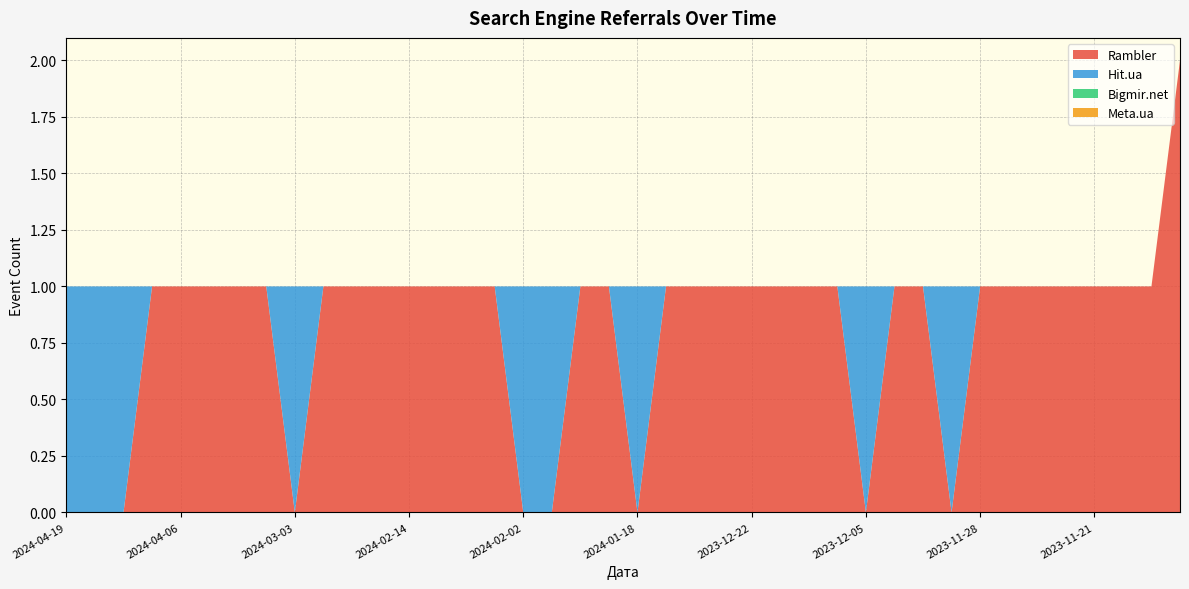

Reading right to left, list all the values displayed in this chart.

Rambler: 2023-11-15=2	2023-11-18=1	2023-11-19=1	2023-11-21=1	2023-11-24=1	2023-11-25=1	2023-11-26=1	2023-11-28=1	2023-11-30=0	2023-12-02=1	2023-12-04=1	2023-12-05=0	2023-12-08=1	2023-12-17=1	2023-12-19=1	2023-12-22=1	2023-12-23=1	2024-01-10=1	2024-01-12=1	2024-01-18=0	2024-01-24=1	2024-01-27=1	2024-01-28=0	2024-02-02=0	2024-02-05=1	2024-02-06=1	2024-02-08=1	2024-02-14=1	2024-02-17=1	2024-02-20=1	2024-02-21=1	2024-03-03=0	2024-03-10=1	2024-03-28=1	2024-04-02=1	2024-04-06=1	2024-04-07=1	2024-04-11=0	2024-04-14=0	2024-04-19=0
Hit.ua: 2023-11-15=0	2023-11-18=0	2023-11-19=0	2023-11-21=0	2023-11-24=0	2023-11-25=0	2023-11-26=0	2023-11-28=0	2023-11-30=1	2023-12-02=0	2023-12-04=0	2023-12-05=1	2023-12-08=0	2023-12-17=0	2023-12-19=0	2023-12-22=0	2023-12-23=0	2024-01-10=0	2024-01-12=0	2024-01-18=1	2024-01-24=0	2024-01-27=0	2024-01-28=1	2024-02-02=1	2024-02-05=0	2024-02-06=0	2024-02-08=0	2024-02-14=0	2024-02-17=0	2024-02-20=0	2024-02-21=0	2024-03-03=1	2024-03-10=0	2024-03-28=0	2024-04-02=0	2024-04-06=0	2024-04-07=0	2024-04-11=1	2024-04-14=1	2024-04-19=1
Bigmir.net: 2023-11-15=0	2023-11-18=0	2023-11-19=0	2023-11-21=0	2023-11-24=0	2023-11-25=0	2023-11-26=0	2023-11-28=0	2023-11-30=0	2023-12-02=0	2023-12-04=0	2023-12-05=0	2023-12-08=0	2023-12-17=0	2023-12-19=0	2023-12-22=0	2023-12-23=0	2024-01-10=0	2024-01-12=0	2024-01-18=0	2024-01-24=0	2024-01-27=0	2024-01-28=0	2024-02-02=0	2024-02-05=0	2024-02-06=0	2024-02-08=0	2024-02-14=0	2024-02-17=0	2024-02-20=0	2024-02-21=0	2024-03-03=0	2024-03-10=0	2024-03-28=0	2024-04-02=0	2024-04-06=0	2024-04-07=0	2024-04-11=0	2024-04-14=0	2024-04-19=0
Meta.ua: 2023-11-15=0	2023-11-18=0	2023-11-19=0	2023-11-21=0	2023-11-24=0	2023-11-25=0	2023-11-26=0	2023-11-28=0	2023-11-30=0	2023-12-02=0	2023-12-04=0	2023-12-05=0	2023-12-08=0	2023-12-17=0	2023-12-19=0	2023-12-22=0	2023-12-23=0	2024-01-10=0	2024-01-12=0	2024-01-18=0	2024-01-24=0	2024-01-27=0	2024-01-28=0	2024-02-02=0	2024-02-05=0	2024-02-06=0	2024-02-08=0	2024-02-14=0	2024-02-17=0	2024-02-20=0	2024-02-21=0	2024-03-03=0	2024-03-10=0	2024-03-28=0	2024-04-02=0	2024-04-06=0	2024-04-07=0	2024-04-11=0	2024-04-14=0	2024-04-19=0